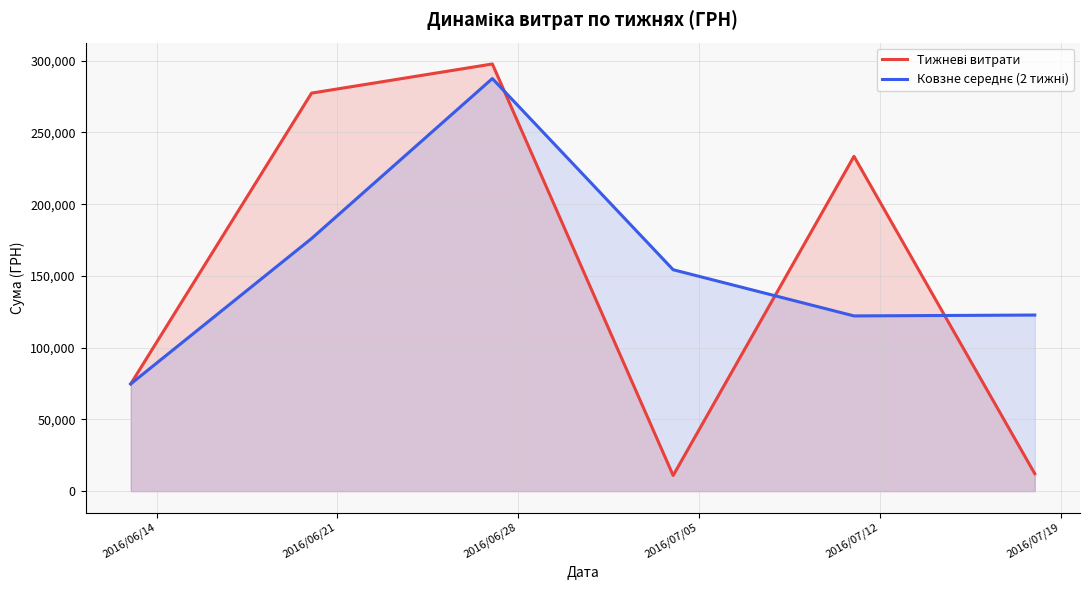

What is the minimum value shown in the chart?

10915.9